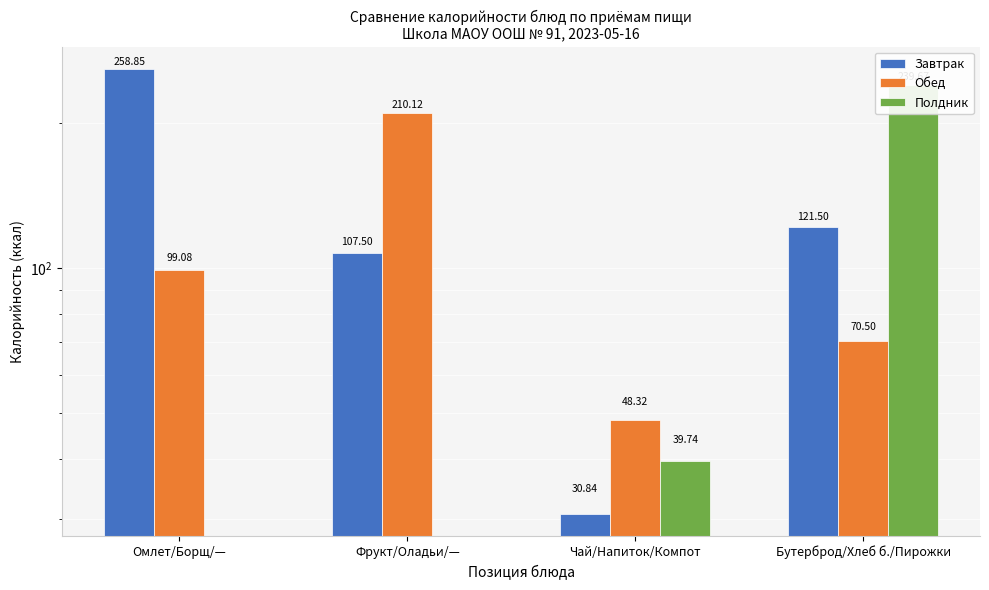

What is the difference between the highest and lowest values at Бутерброд/Хлеб б./Пирожки?

169.2